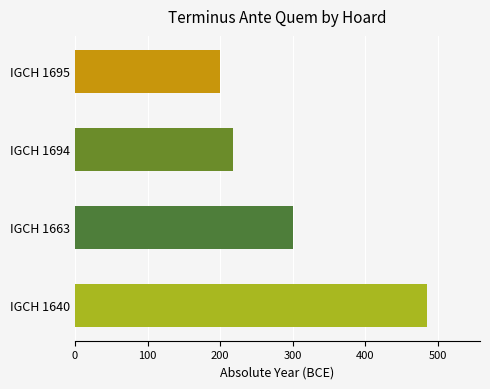

Reading bottom to top, transcribe all the data shown in this chart.

485	300	217	200